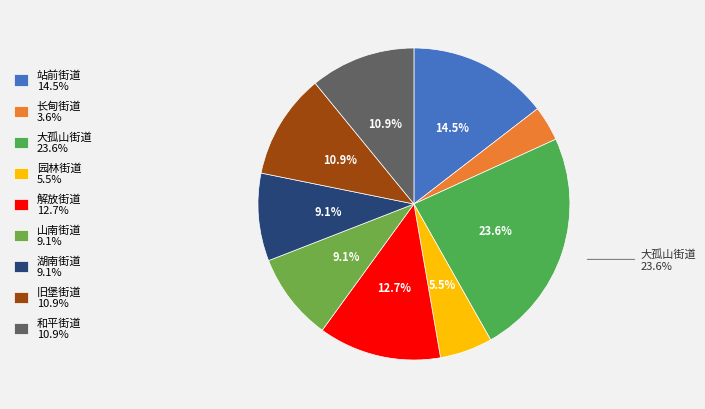

To the nearest percent, what is the difference between the largest and smallest slice percentages?

20%